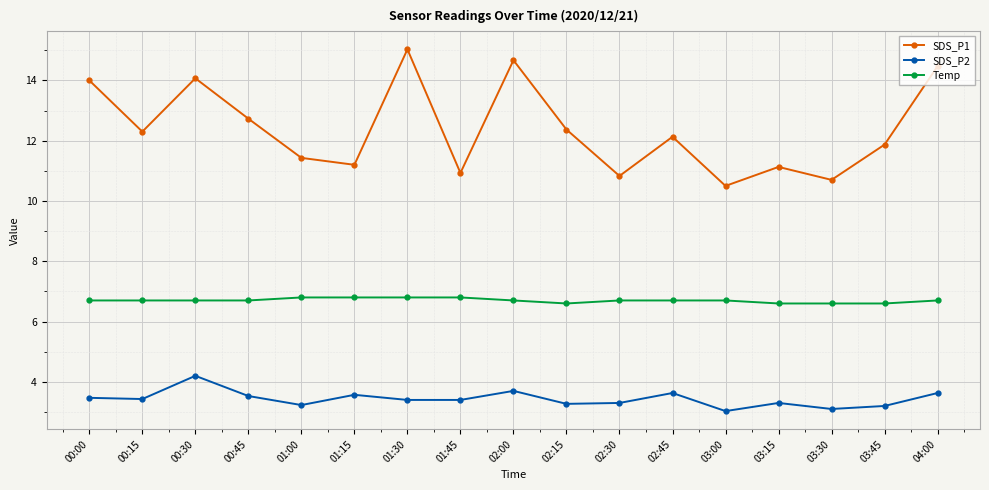

True or false: Temp and SDS_P2 cross at least once.

False